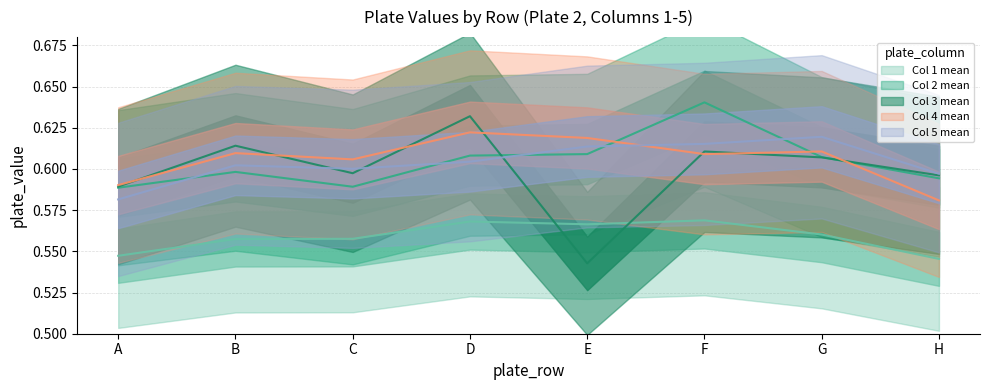

What is the difference between the maximum and minimum values in the Col 3 mean series?

0.1